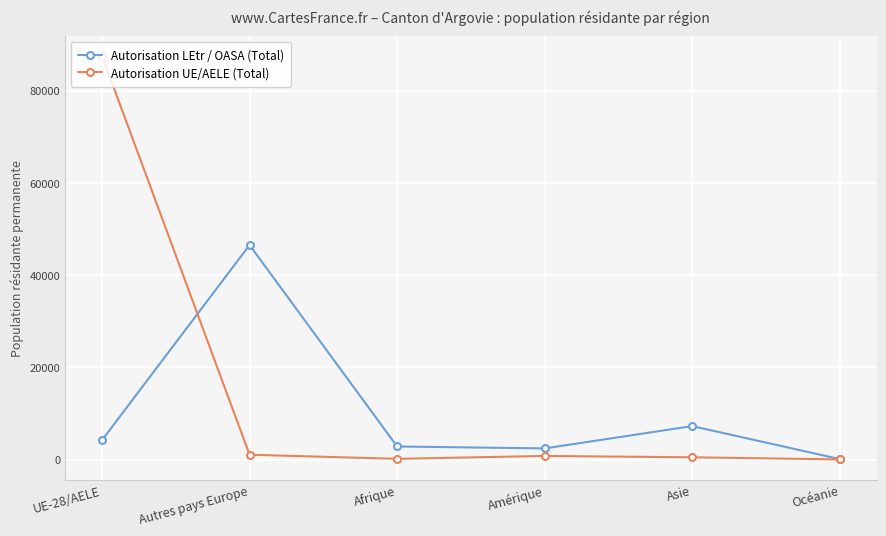

At which label does Autorisation UE/AELE (Total) first exceed 791?

UE-28/AELE